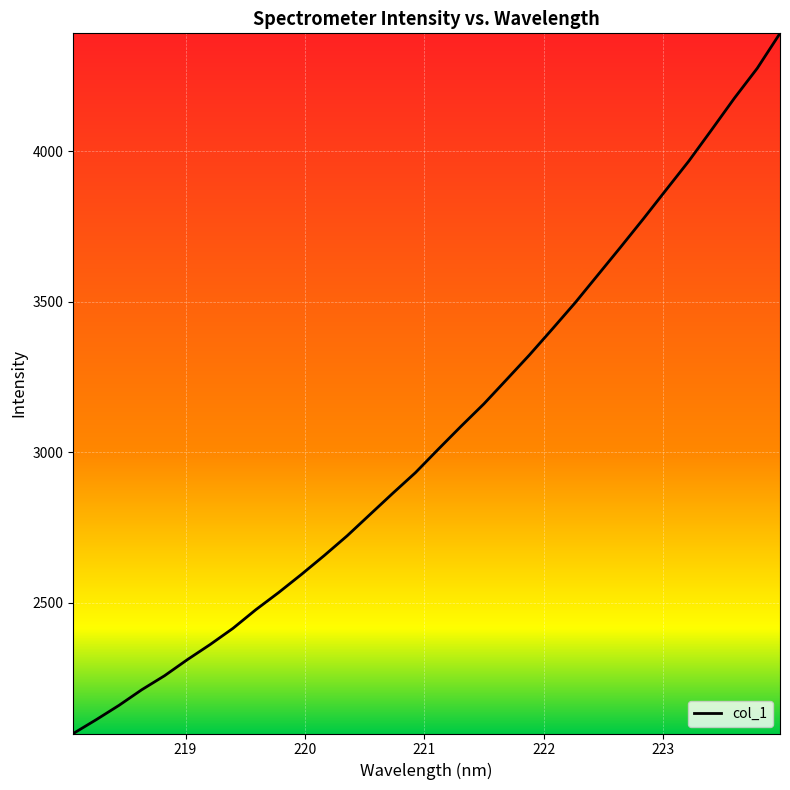

What is the smallest value displayed?

2066.1